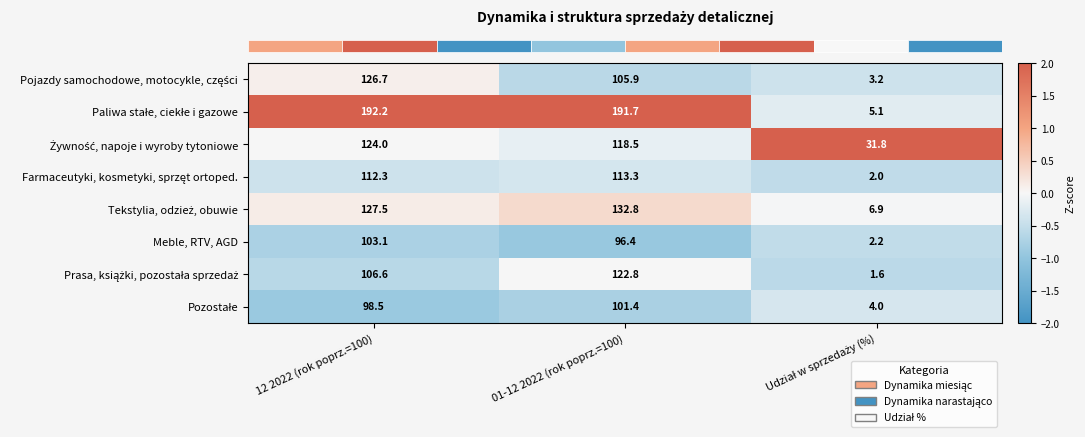

What is the spread (max minus min) of values at 12 2022 (rok poprz.=100)?

93.7